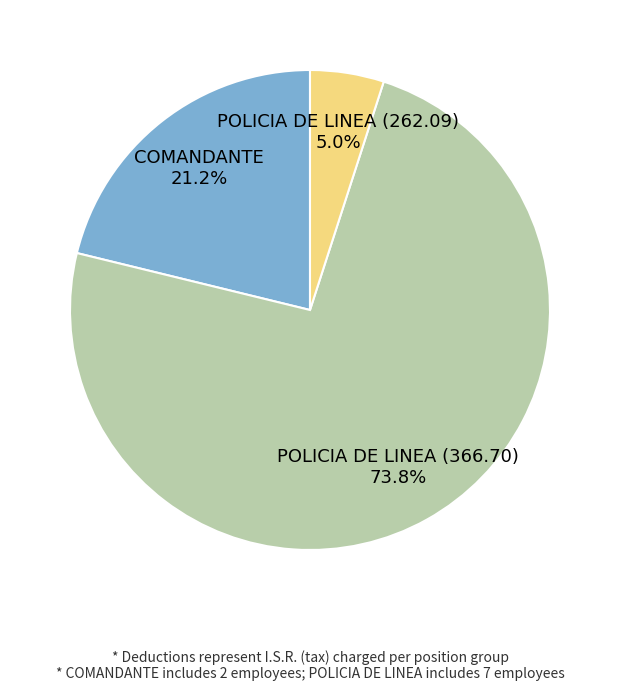

Combined, do COMANDANTE 21.2% and POLICIA DE LINEA (366.70) 73.8% account for over 50%?

Yes